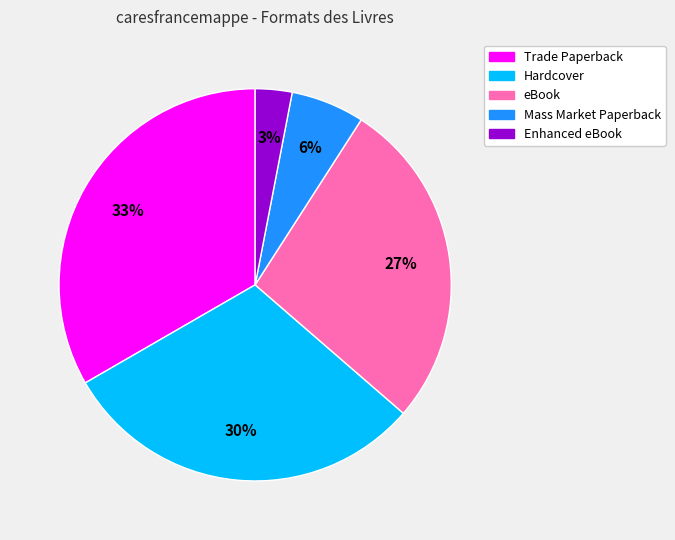

To the nearest percent, what is the combined percentage of Trade Paperback and Mass Market Paperback?

39%